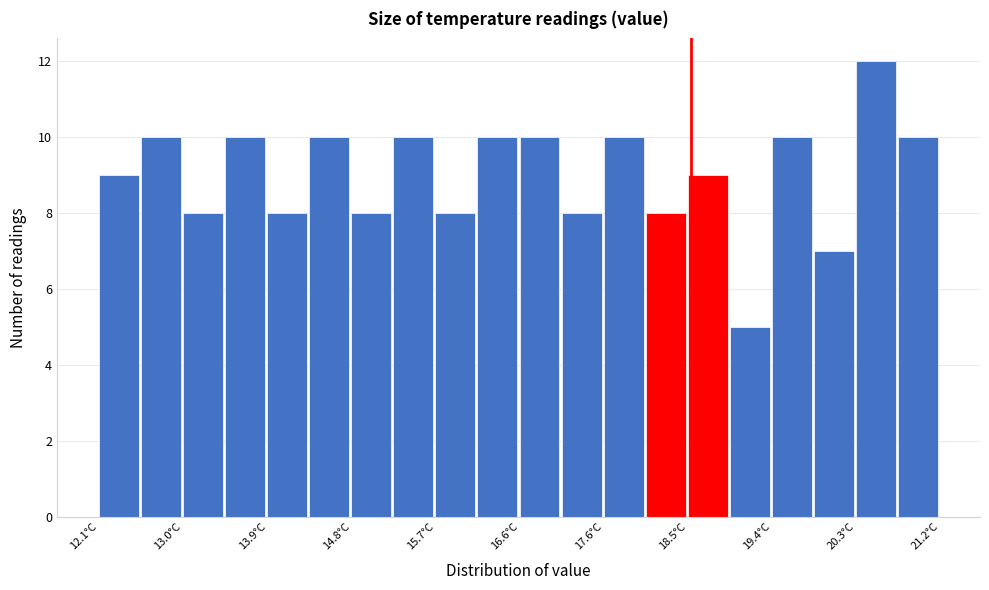

Which range on the x-axis has the tallest bar?

20.3 to 20.7